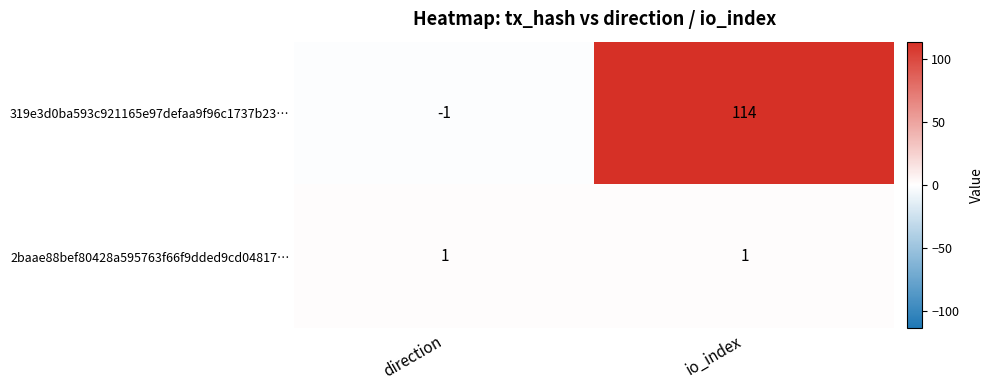

Which series has the largest total across all categories?

319e3d0ba593c921165e97defaa9f96c1737b23…